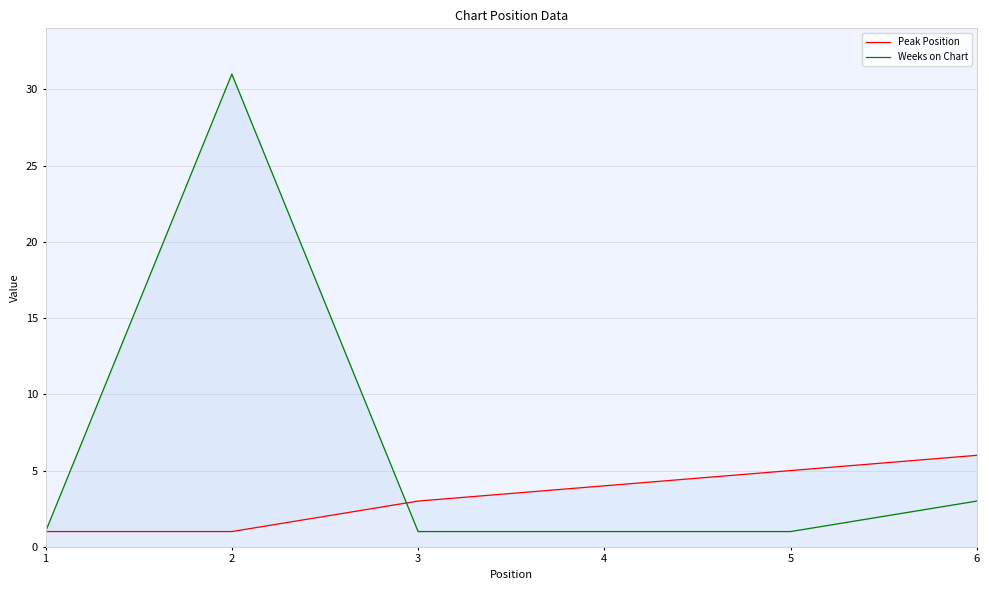

Which series has the largest total across all categories?

Weeks on Chart